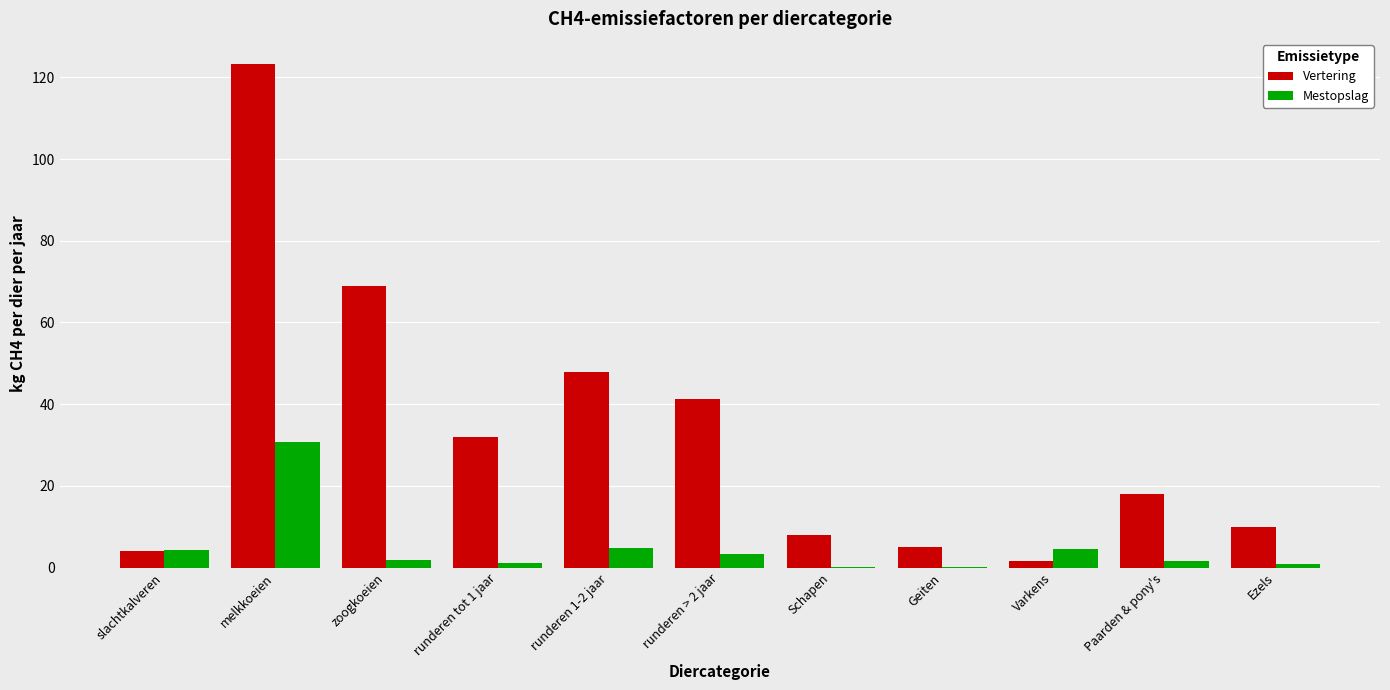

Which series has the largest range (max minus min)?

Vertering